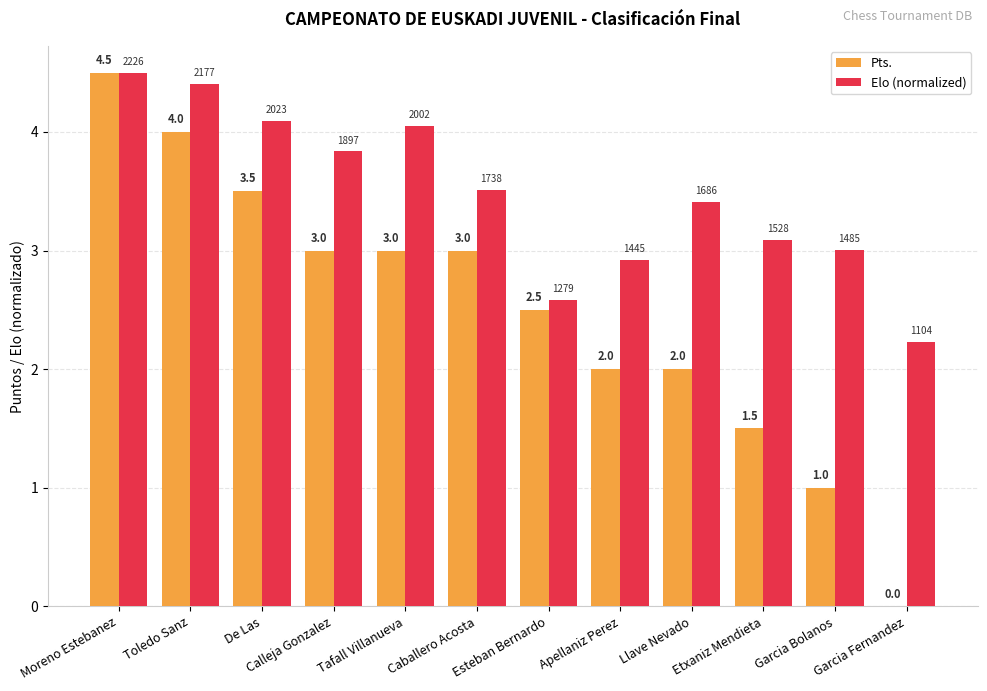

Is it true that Pts. equals 0.4 at Etxaniz Mendieta?

False